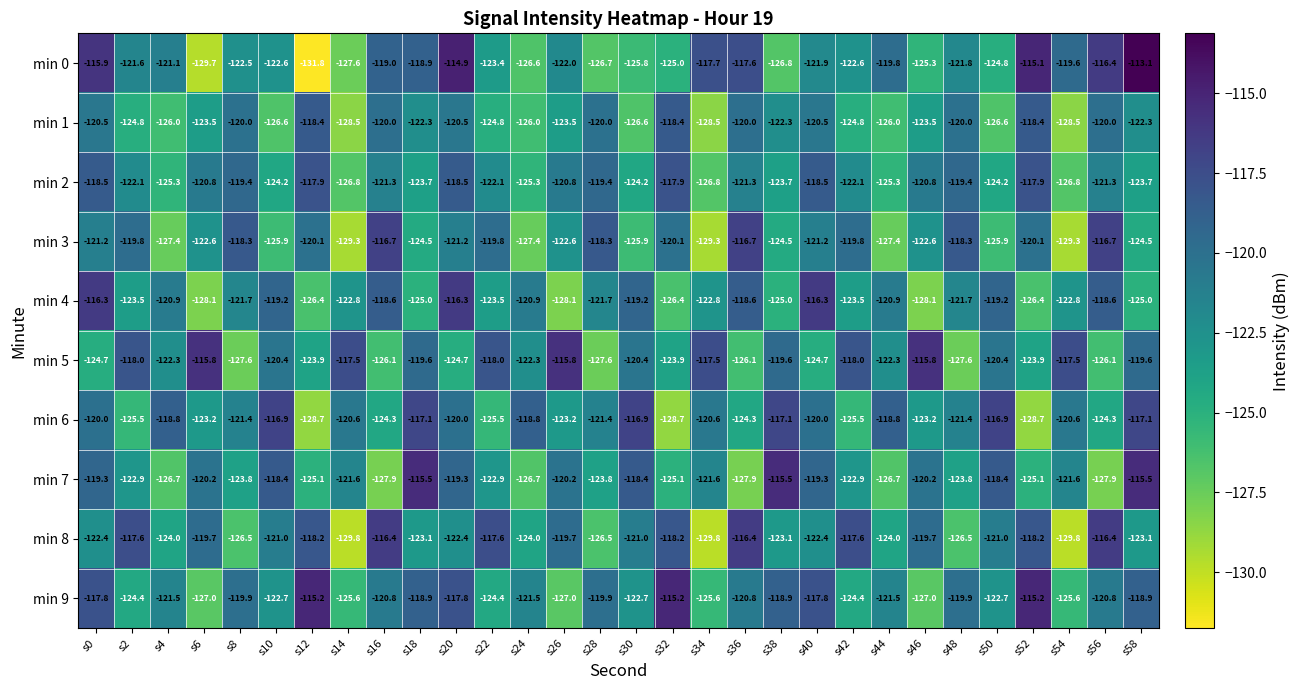

What is the lowest value of the min 4 series?

-128.1